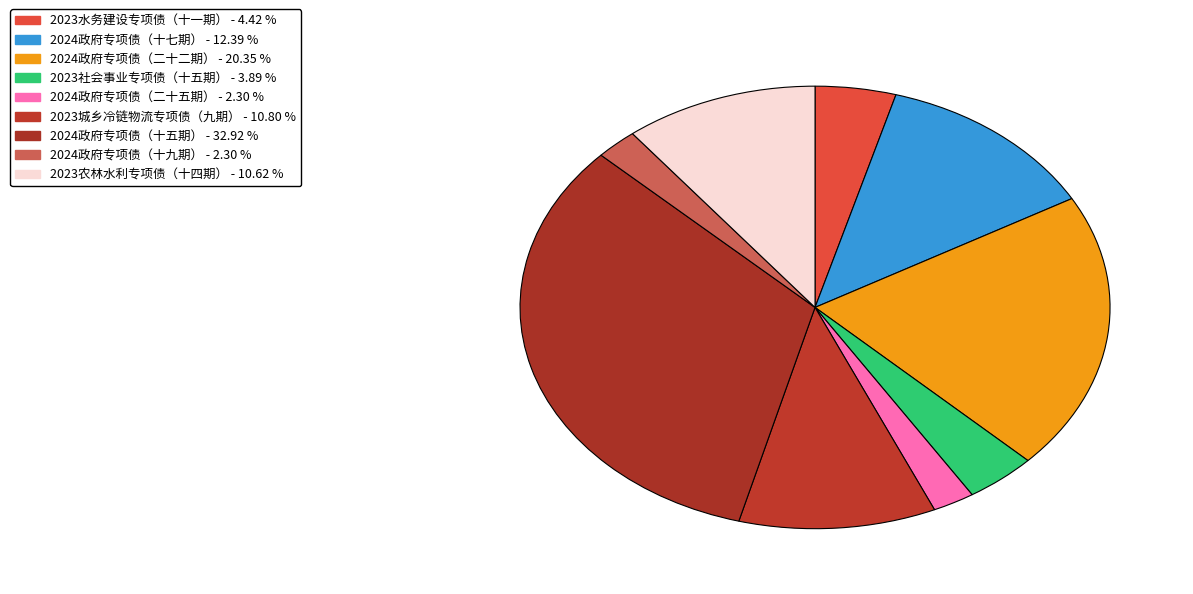

How many slices are in this pie chart?

9